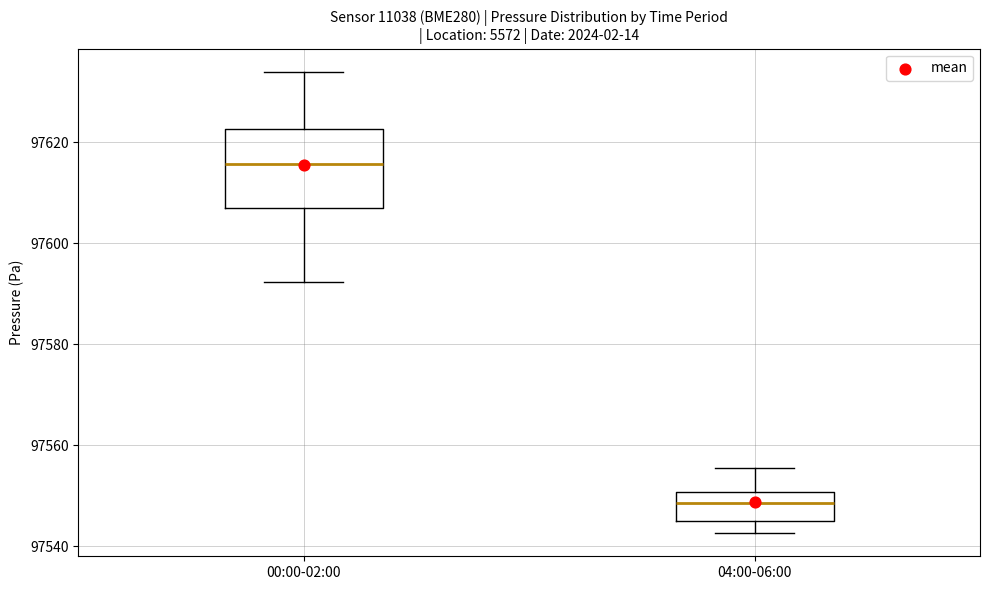

Which box has the lowest median line?

04:00-06:00